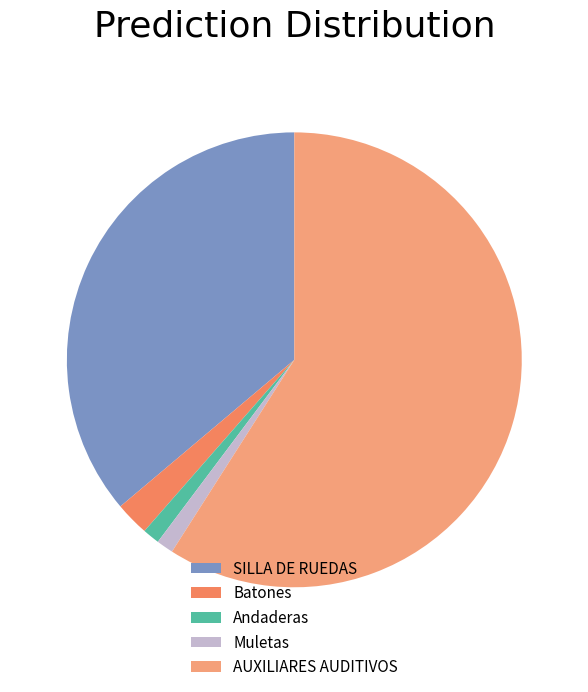

How many segments does this pie chart have?

5